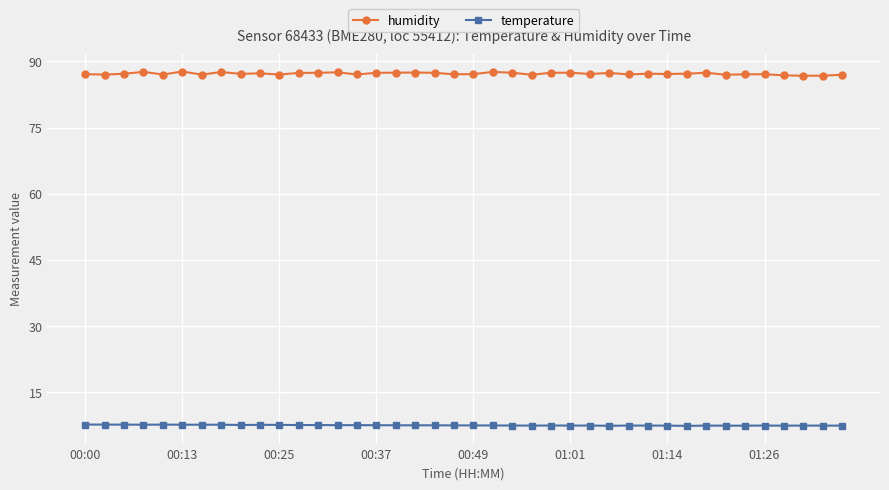

True or false: humidity and temperature intersect in this chart.

False